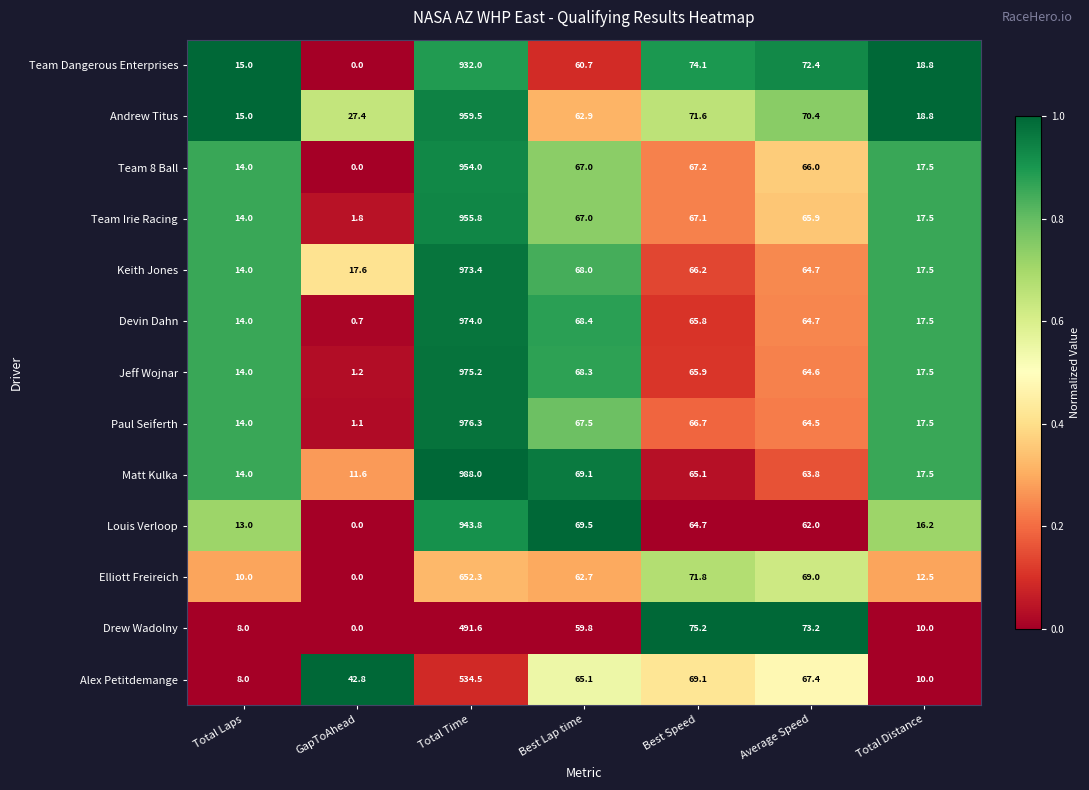

At which category is the sum across all series the highest?

Total Time